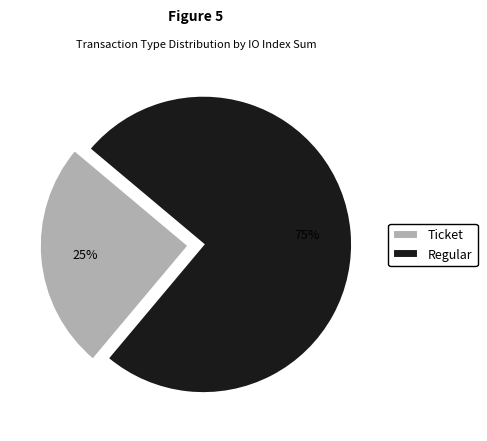

Is it true that Ticket is 25% of the pie?

True